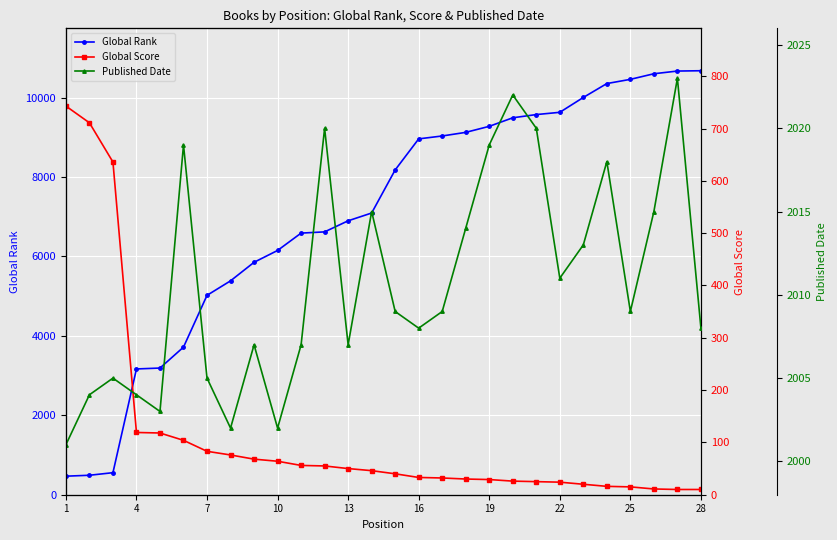

The Global Rank series shows 9179 at 10. True or false?

False